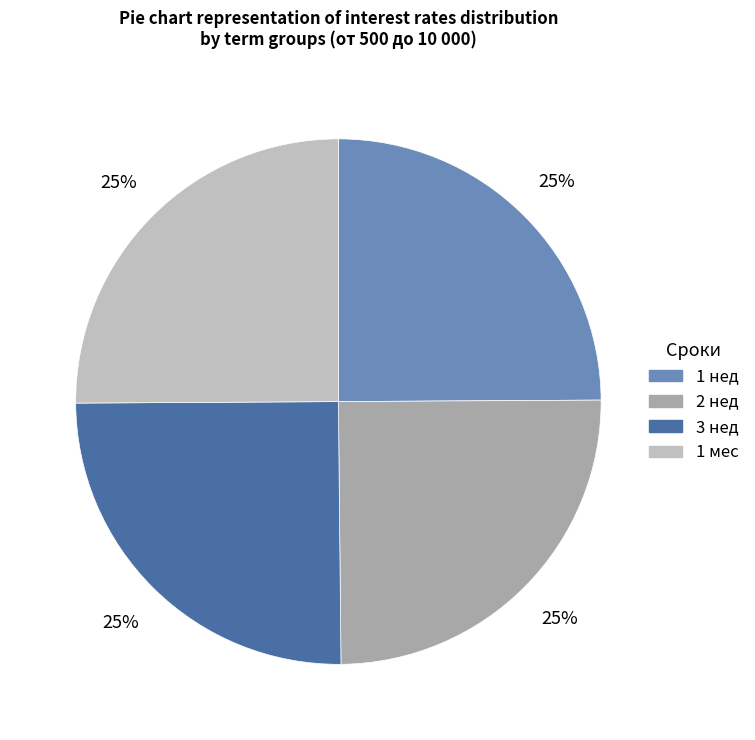

Is there a majority slice in this chart?

No